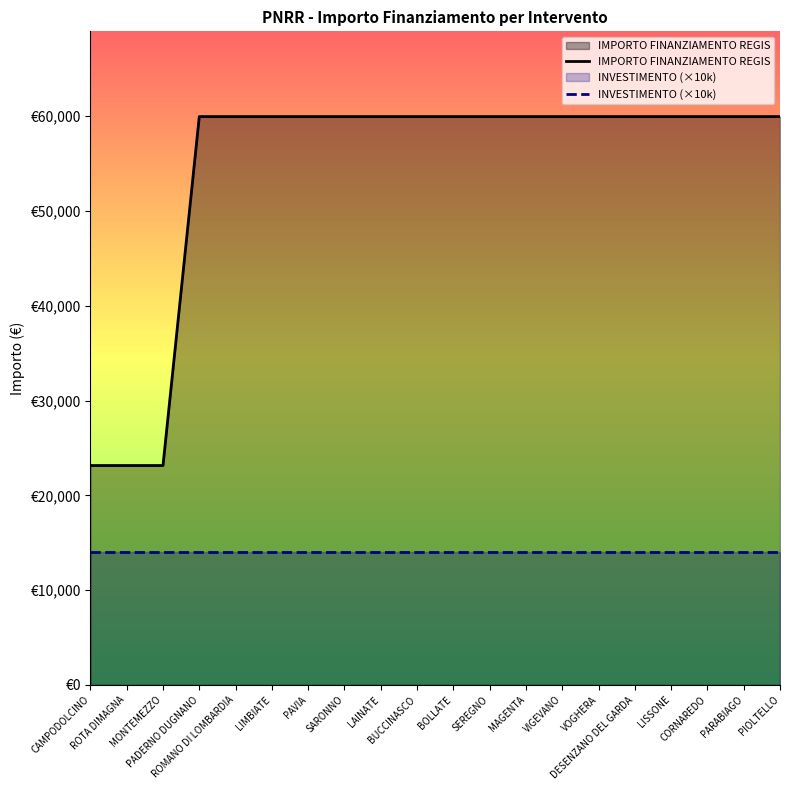

At SEREGNO, list the series in order from smallest to largest.

INVESTIMENTO (×10k), IMPORTO FINANZIAMENTO REGIS